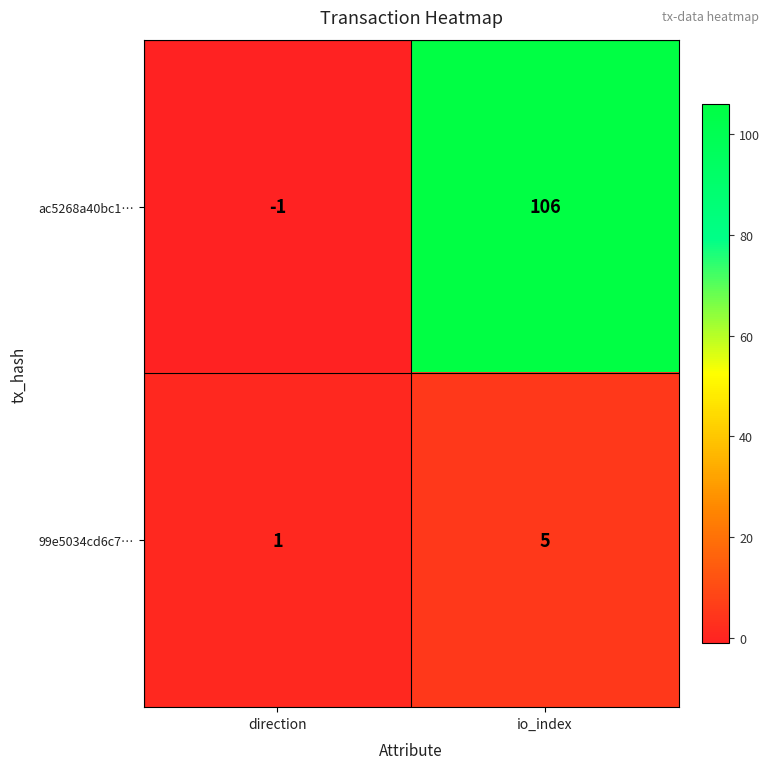

What is the average value of the 99e5034cd6c7… series?

3